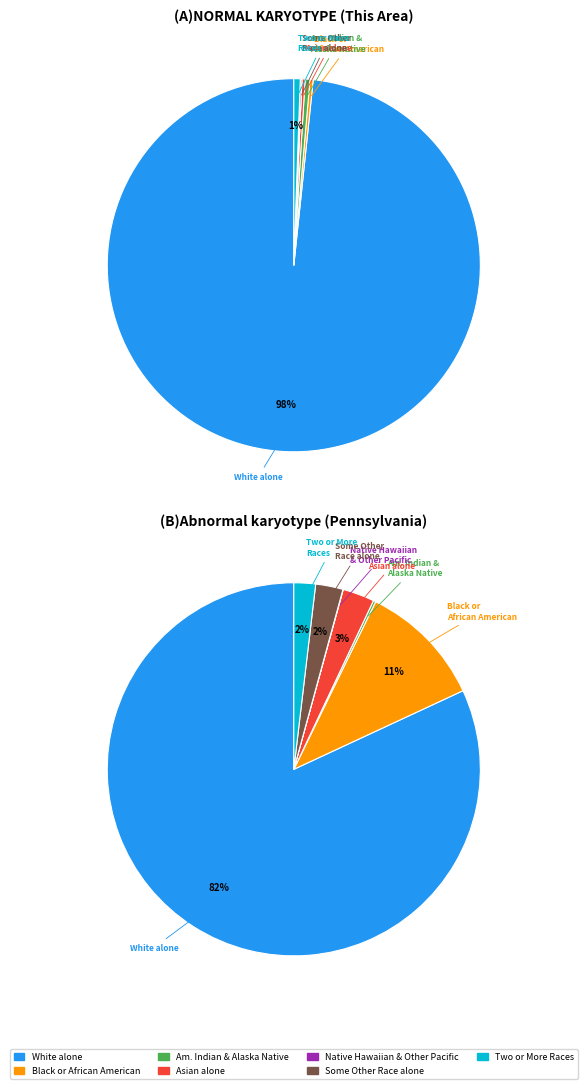

True or false: Some Other Race alone accounts for 0% of the total.

True